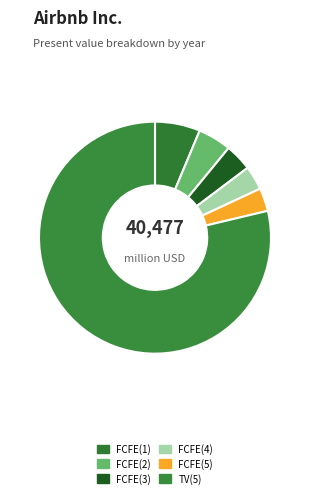

Does TV(5) represent more than half of the total?

Yes